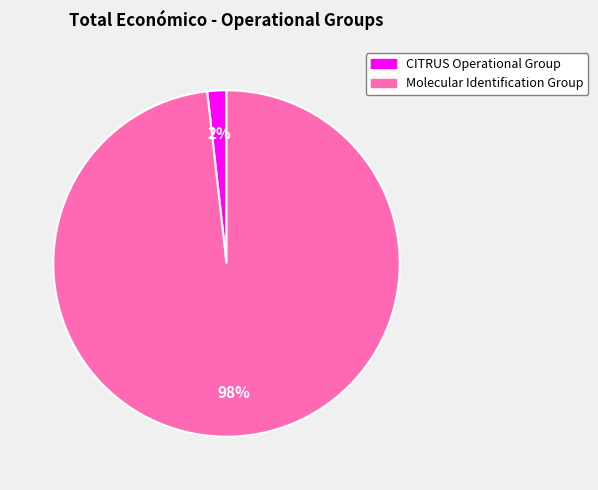

Rank the categories by value from lowest to highest.

CITRUS Operational Group, Molecular Identification Group